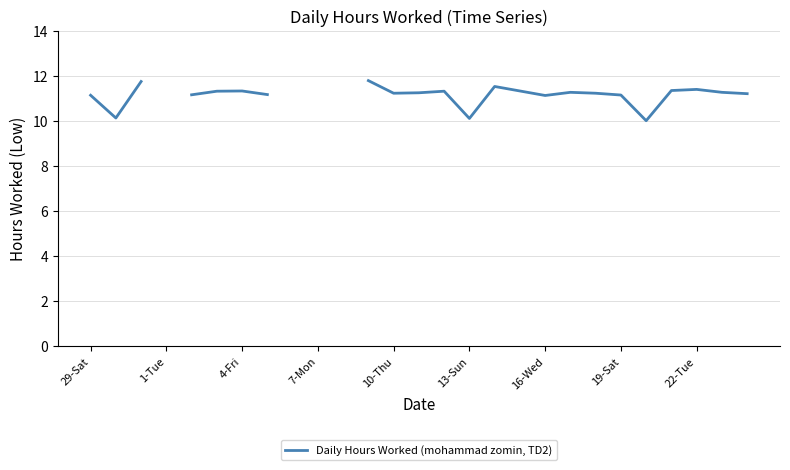

At which label does the data first exceed 11?

29-Sat